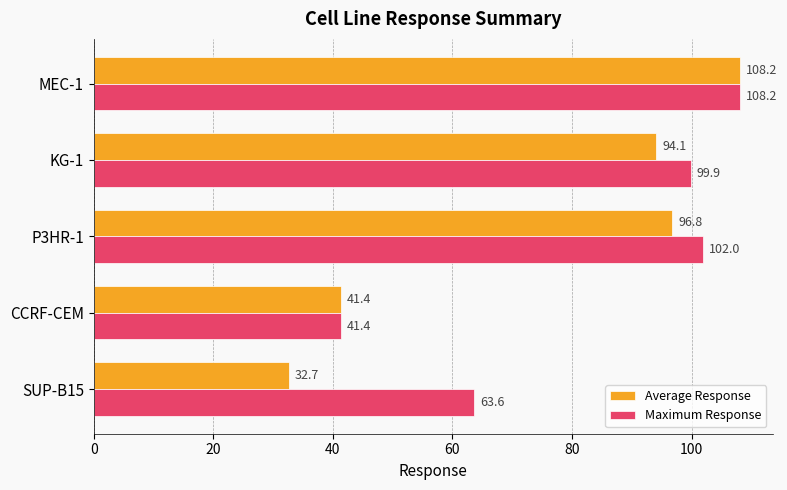

What is the difference between the second highest and minimum values in the Maximum Response series?

60.6